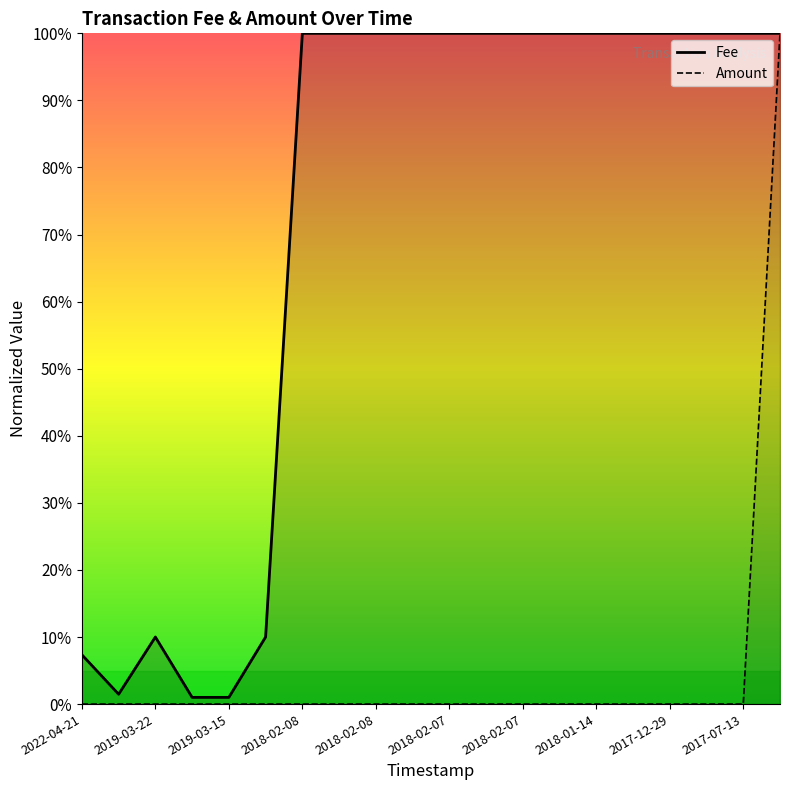

How many lines are shown in the chart?

2